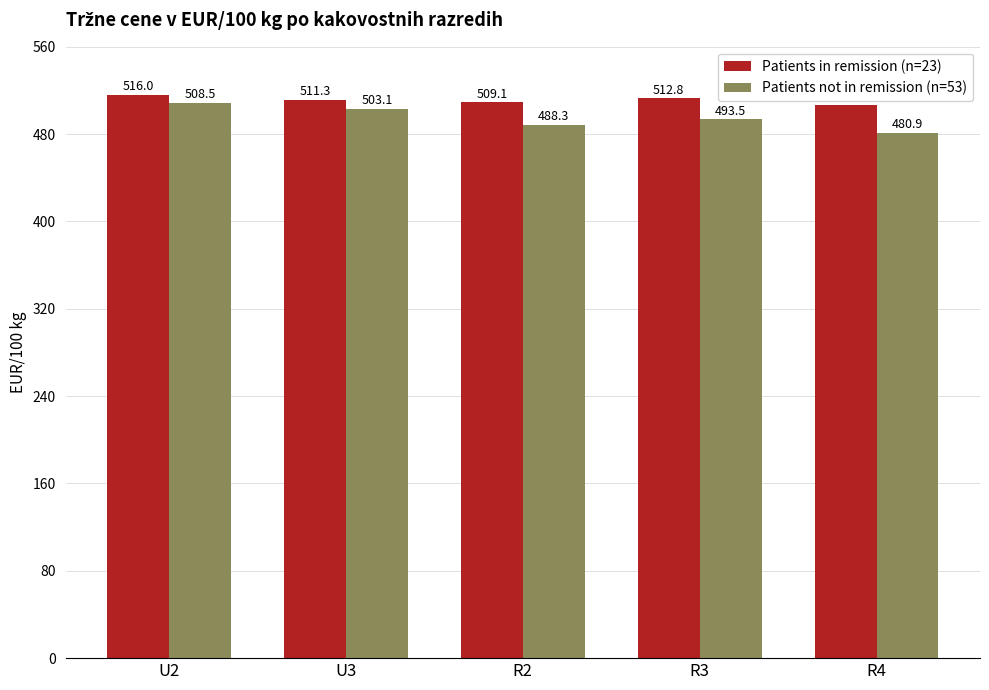

What is the difference between the highest and lowest values at U2?

7.5